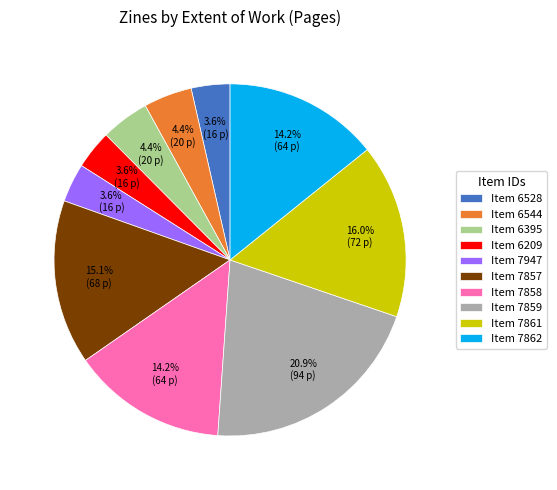

To the nearest percent, what is the average slice percentage?

10%